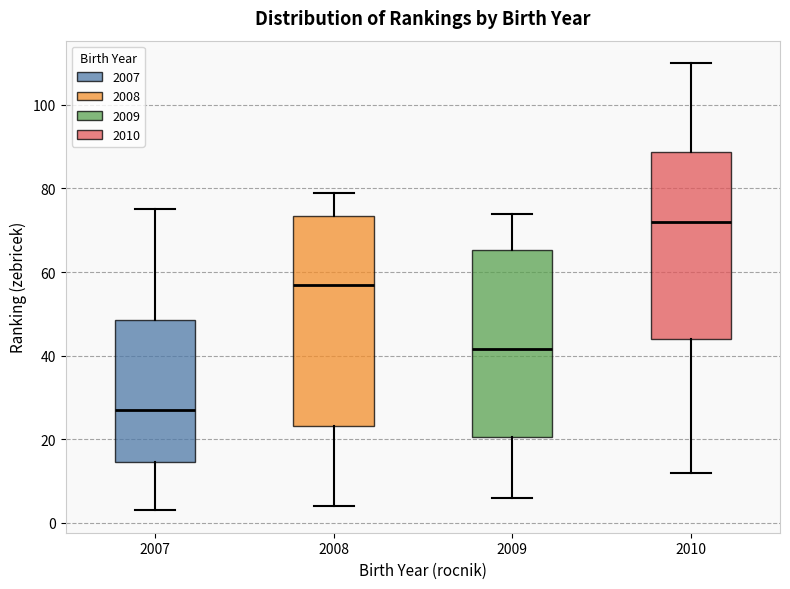

Which box is the tallest, from its lower edge to its upper edge?

2008